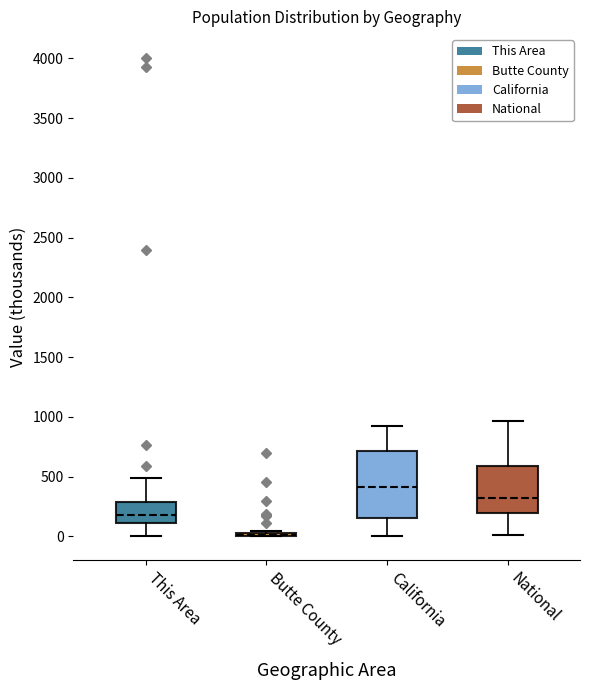

Reading left to right, transcribe this box plot: for each box, give where its median line is, the range the box spans, and where its two whiskers end, as read against the y-axis. The values are not printed on the chart, so give them approximately, as read against the axis.

This Area: median 200, box 100 to 300, whiskers 0 to 500
Butte County: box collapsed to a line at 0, whiskers 0 to 50
California: median 400, box 150 to 700, whiskers 0 to 900
National: median 300, box 200 to 600, whiskers 0 to 950